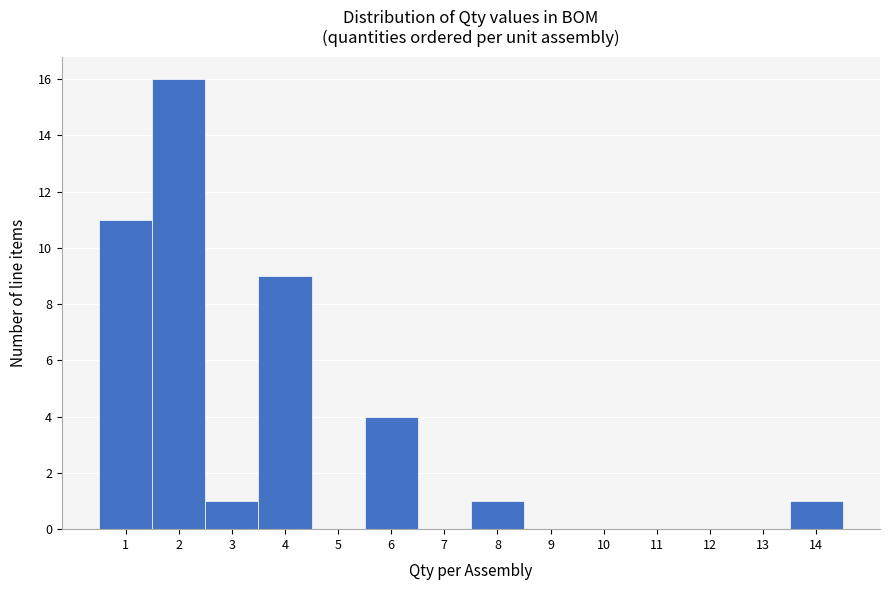

What is the height of the bar covering 1.5 to 2.5 on the x-axis? The values are not printed on the chart, so give them approximately, as read against the axis.

16